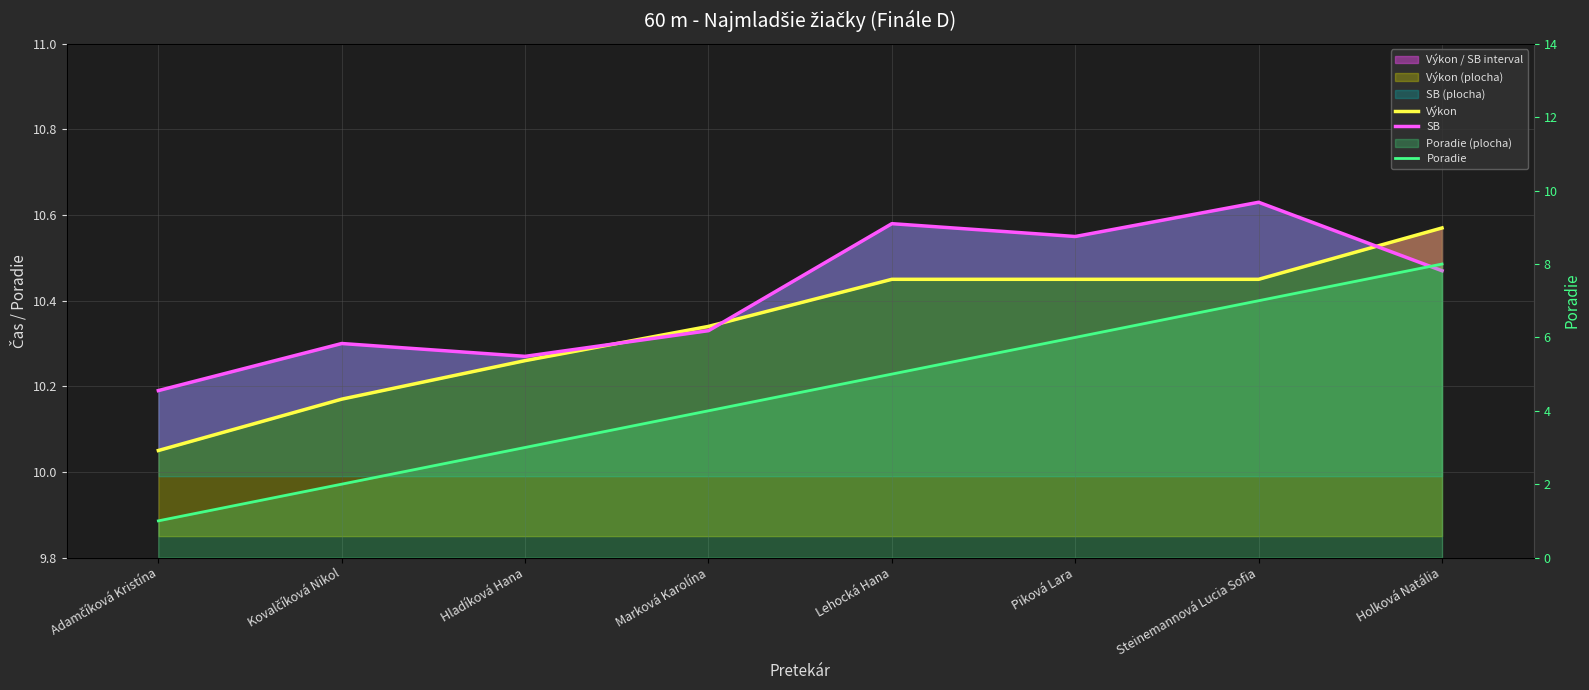

True or false: SB has a value of 10.6 at Lehocká Hana.

True